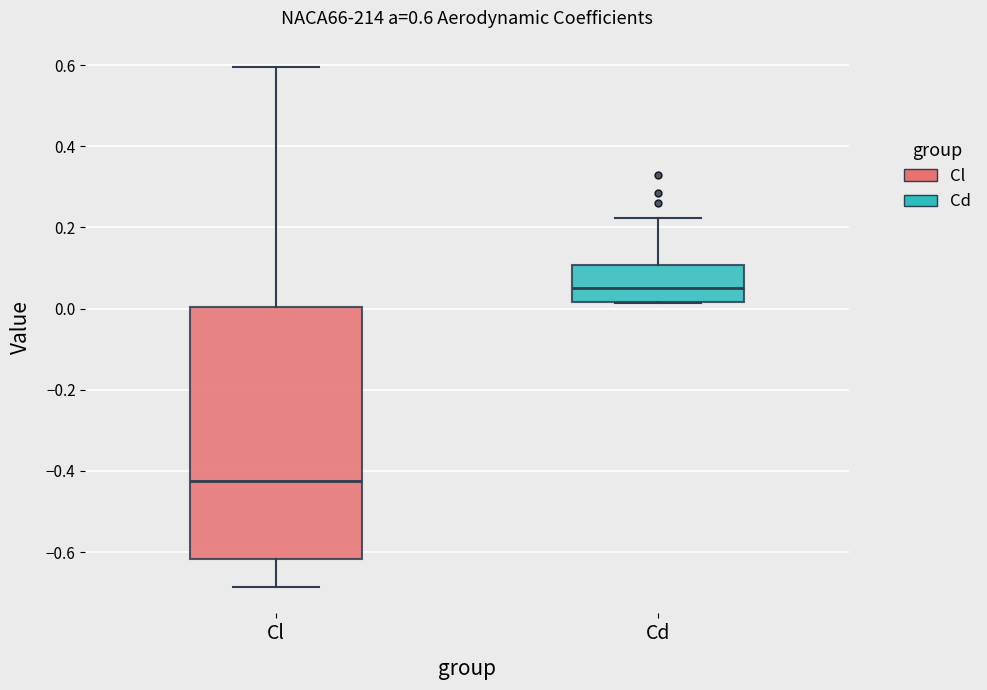

Which box has the lowest median line?

Cl